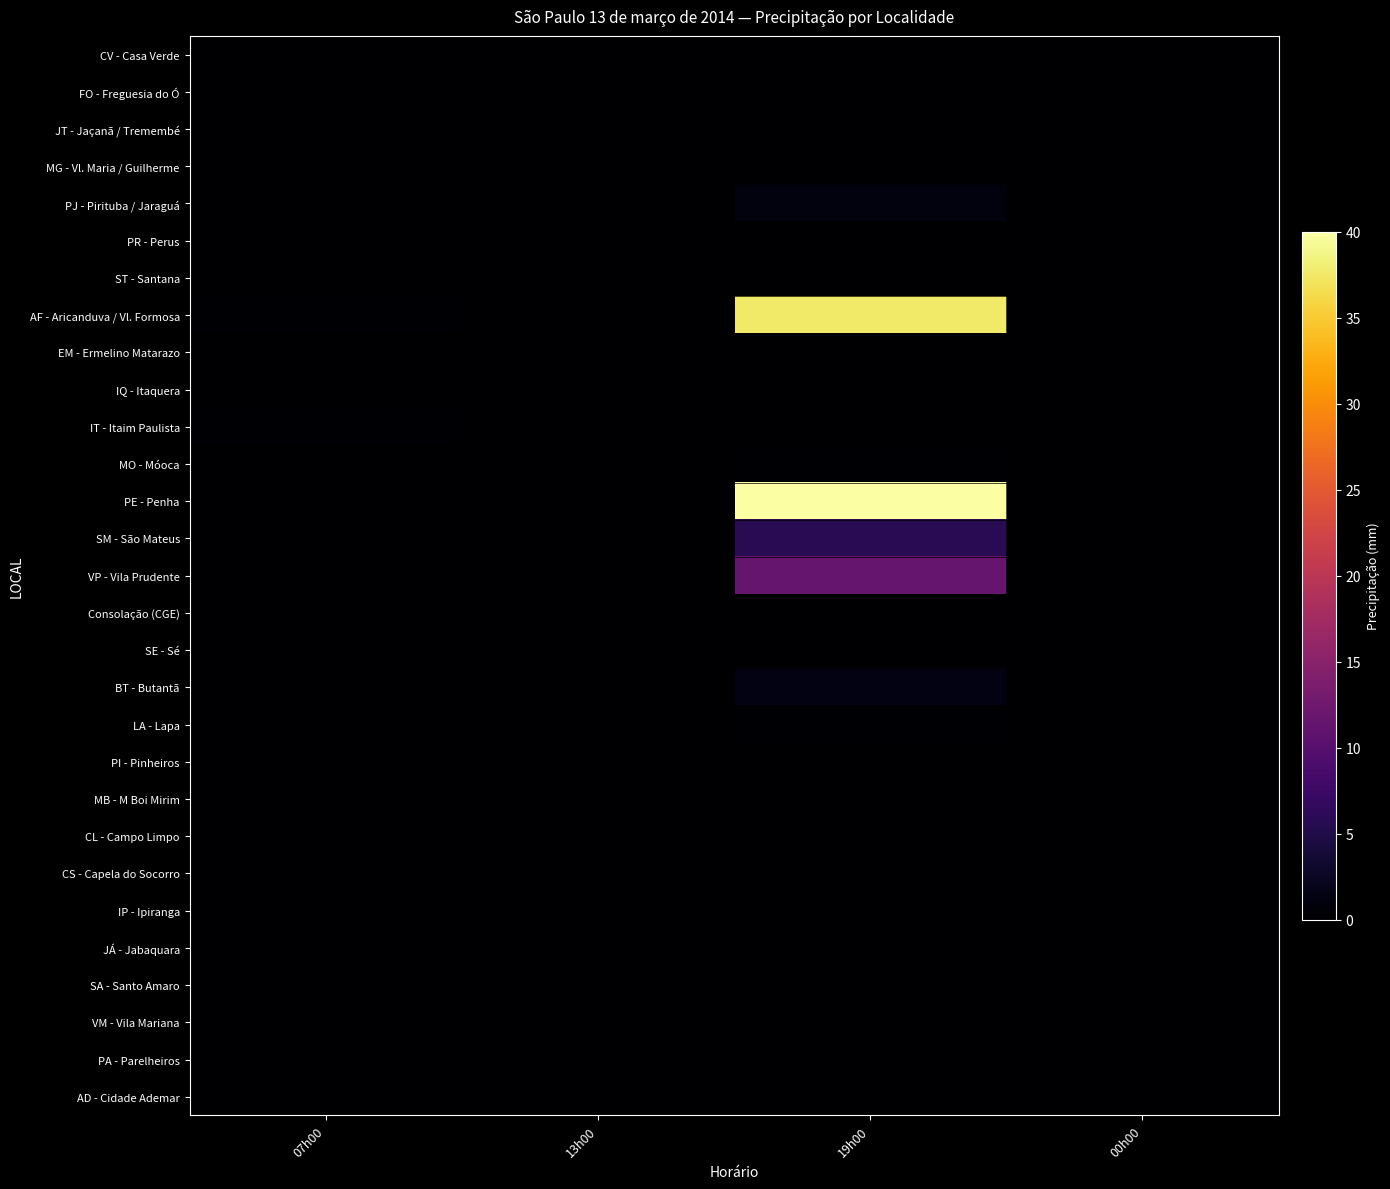

What is the total value across all series at 07h00?

0.5